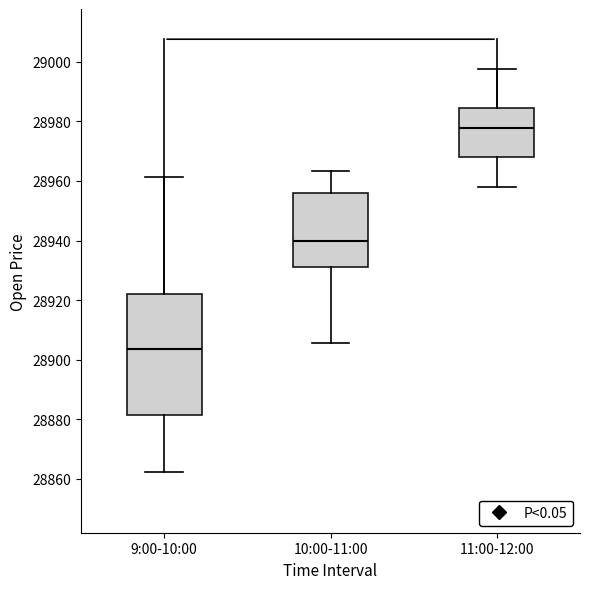

Reading left to right, read every box against the y-axis: the position of its median line, the range the box covers, and the ends of its whiskers. The values are not printed on the chart, so give them approximately, as read against the axis.

9:00-10:00: median 28904, box 28882 to 28922, whiskers 28862 to 28962
10:00-11:00: median 28940, box 28932 to 28956, whiskers 28906 to 28964
11:00-12:00: median 28978, box 28968 to 28984, whiskers 28958 to 28998